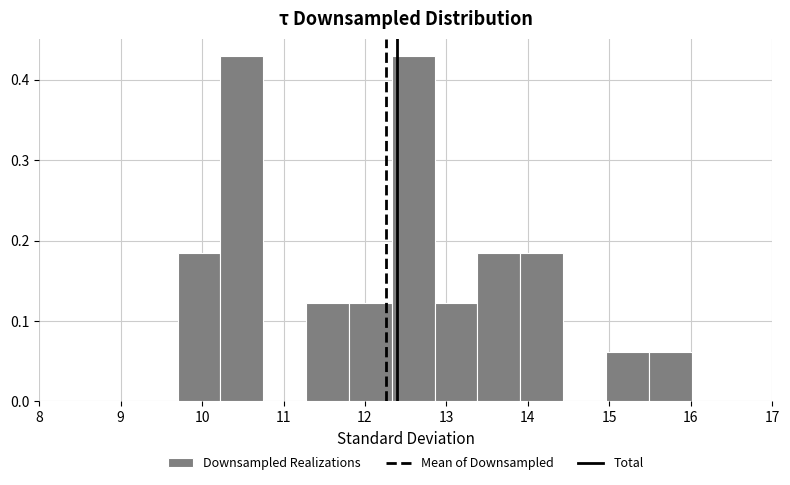

What is the height of the bar covering 13.4 to 13.9 on the x-axis? Neither the bar edges nor the heights are printed on the chart, so give them approximately, as read against the axes.

0.18